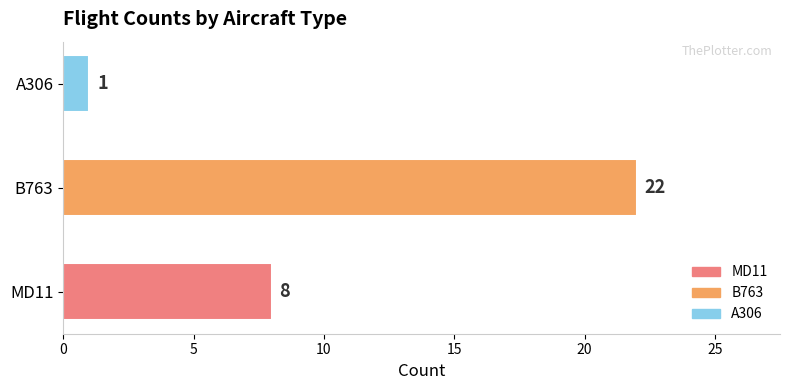

Rank the categories by value from lowest to highest.

A306, MD11, B763